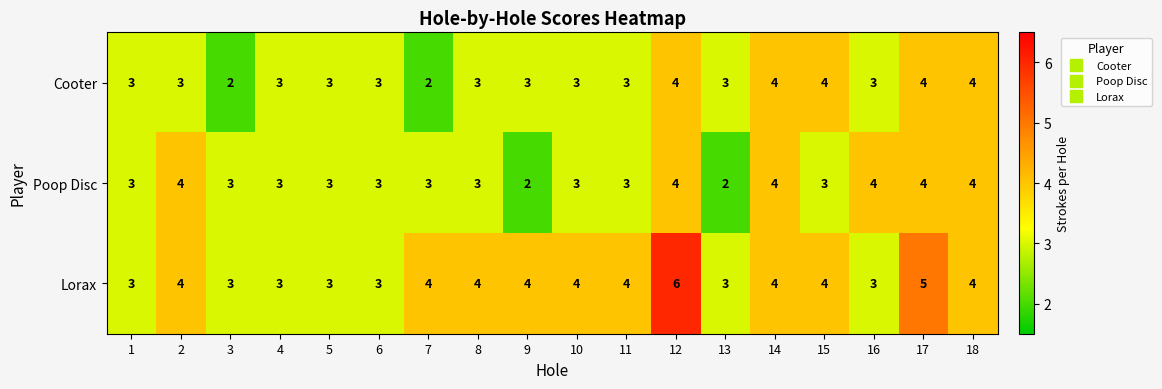

Is it true that Lorax equals 5 at 17?

True